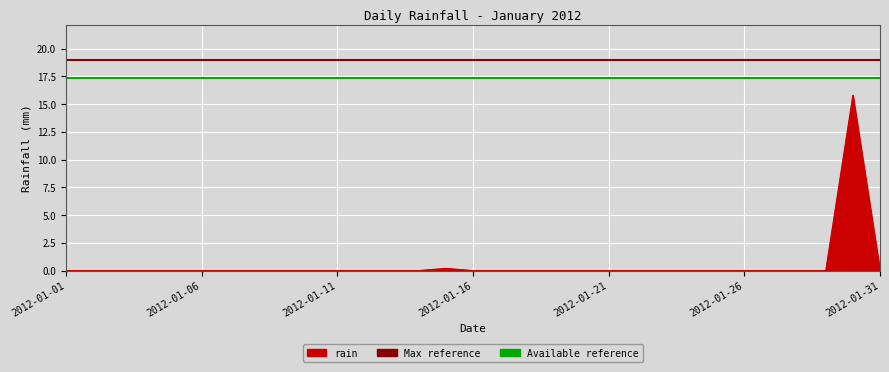

What is the value of the Max reference point at the 2nd from the left?

19.0